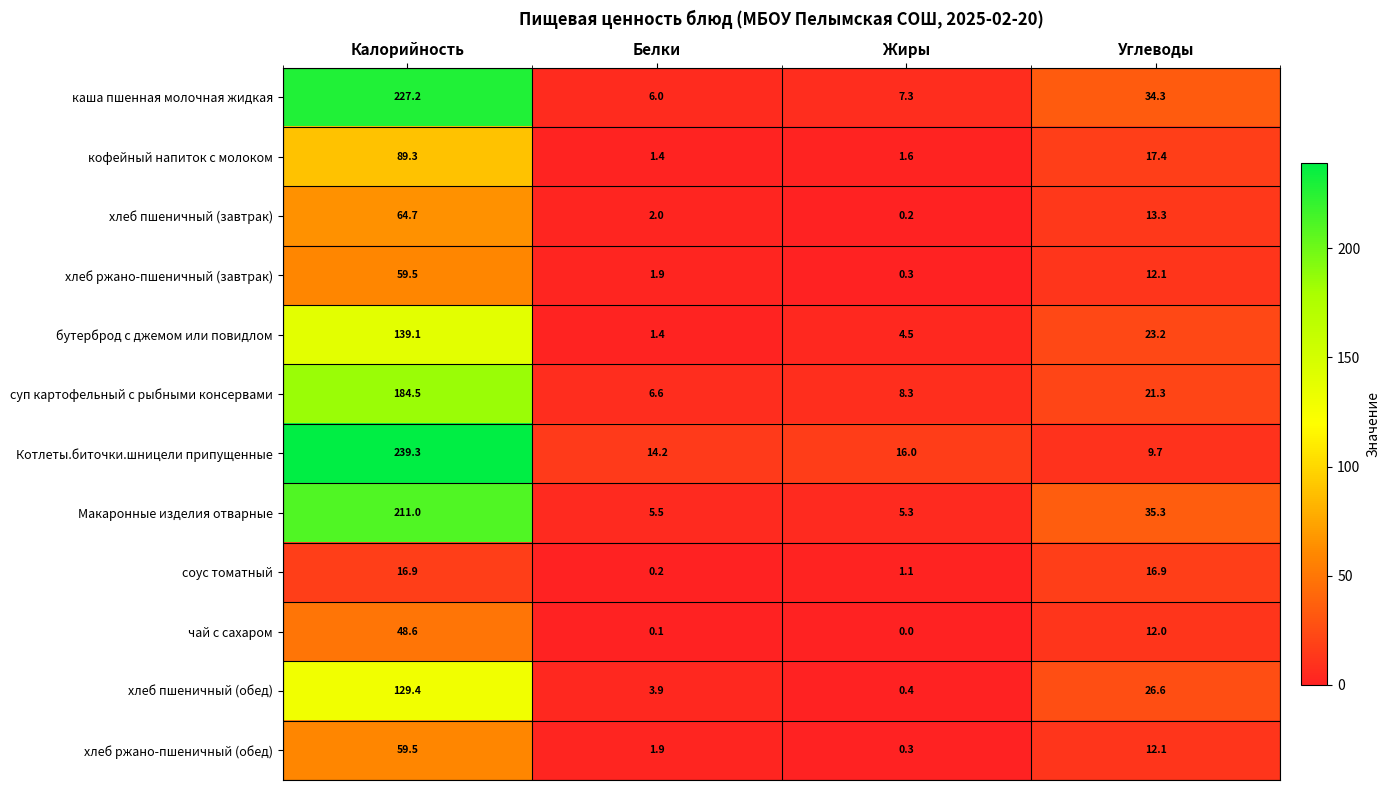

What is the sum of all суп картофельный с рыбными консервами values?

220.7